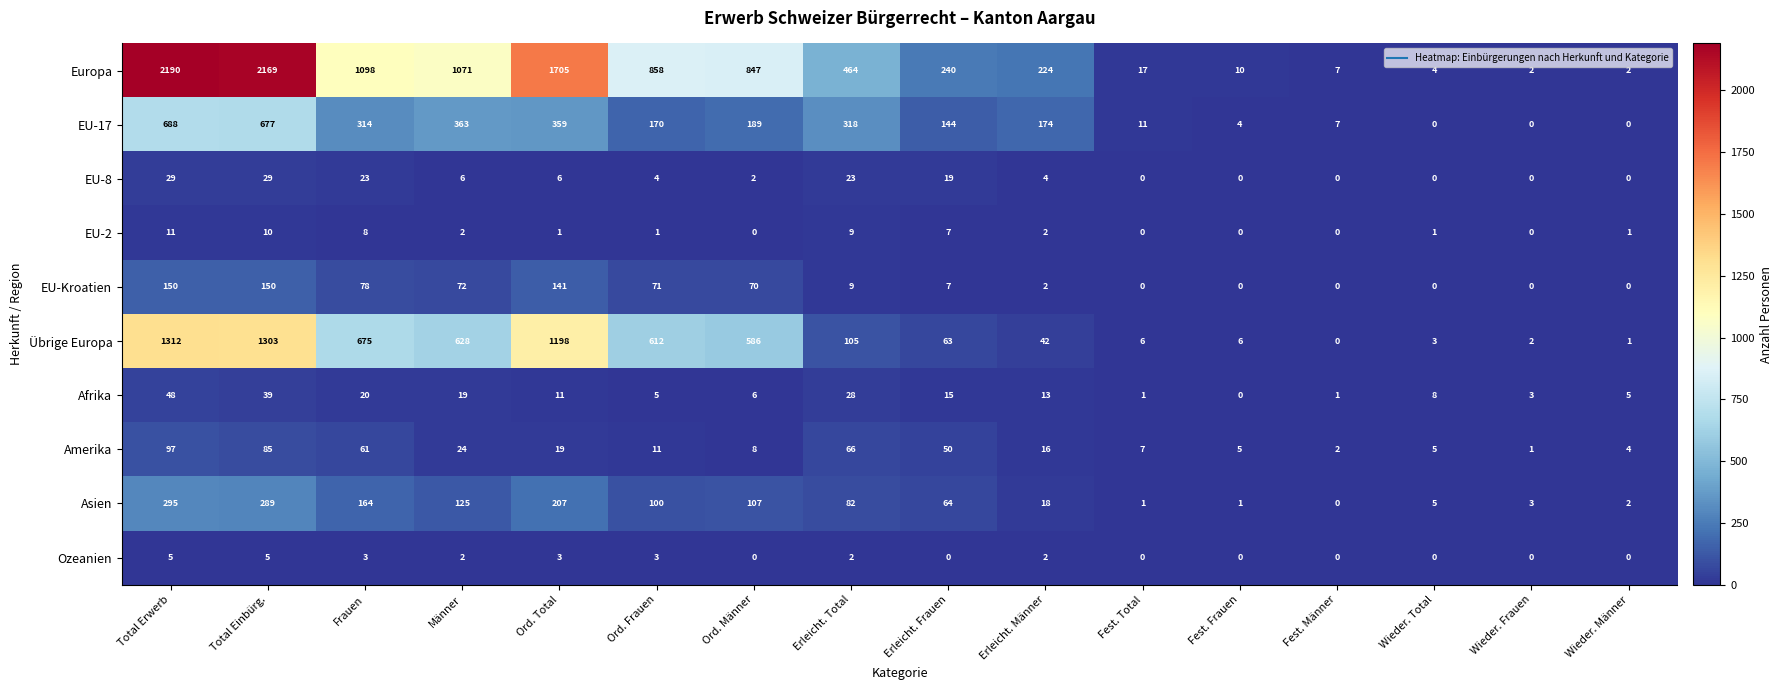

What is the difference between the highest and lowest values at Männer?

1069